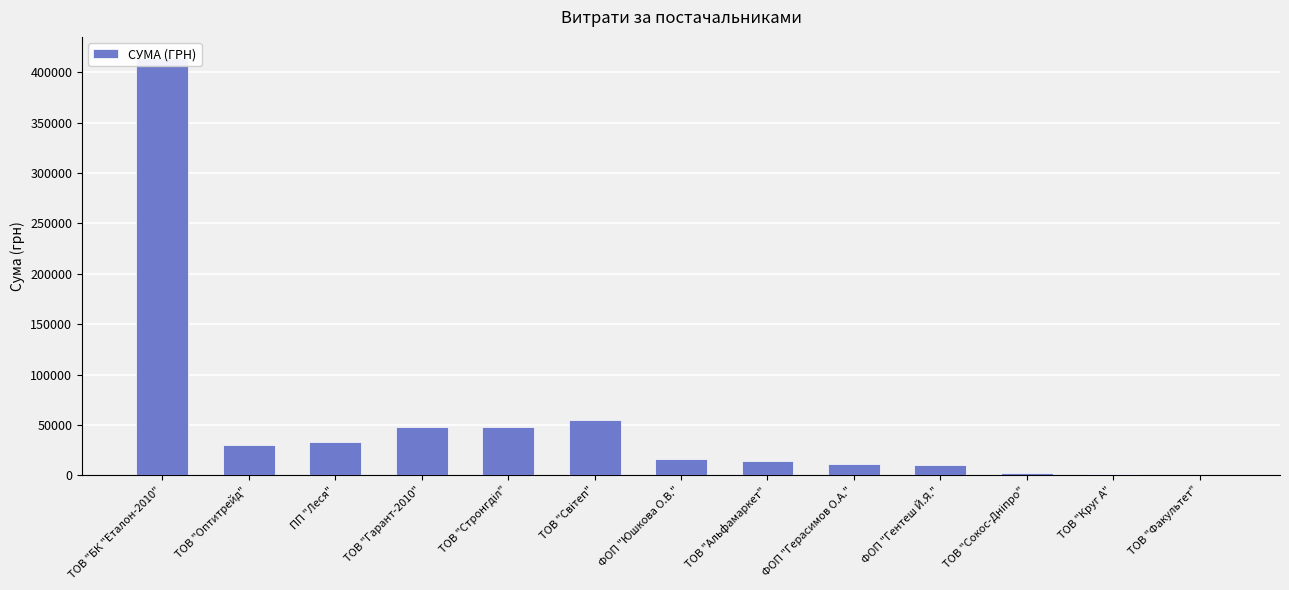

What is the maximum value shown in the chart?

414430.6